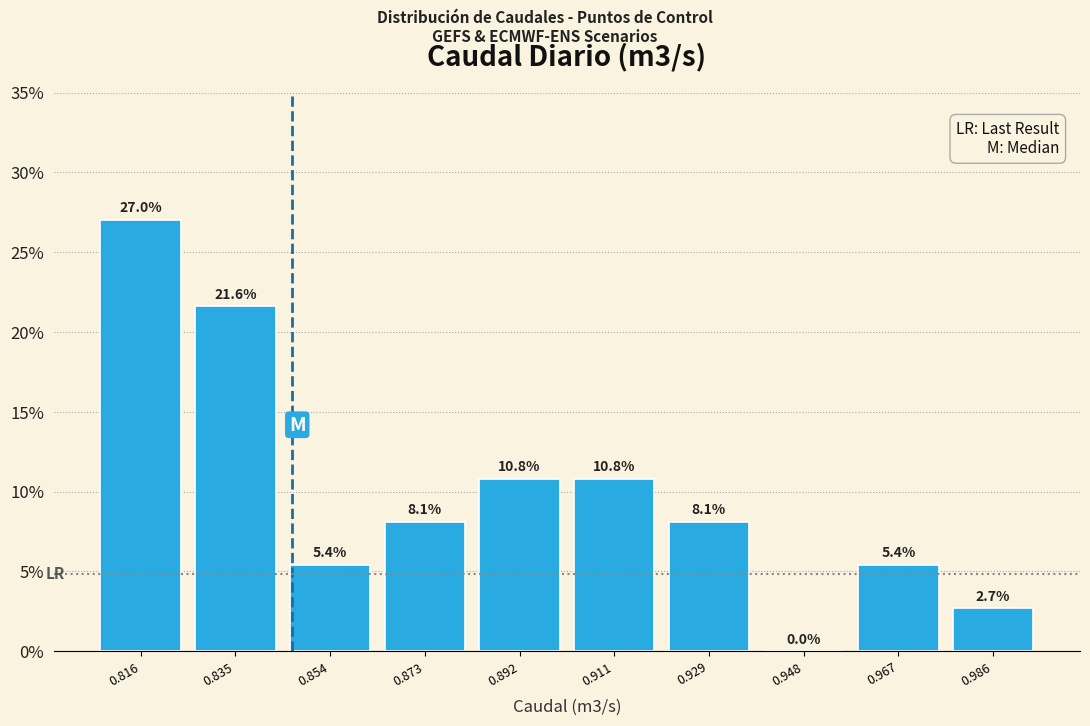

Reading left to right, list every bar in this chart as the range it spans on the x-axis followed by its height. The bar edges are not printed on the chart, so give them approximately, as read against the axis.

0.806 to 0.826: 27.0
0.826 to 0.844: 21.6
0.844 to 0.864: 5.4
0.864 to 0.882: 8.1
0.882 to 0.902: 10.8
0.902 to 0.920: 10.8
0.920 to 0.938: 8.1
0.938 to 0.958: 0.0
0.958 to 0.976: 5.4
0.976 to 0.996: 2.7